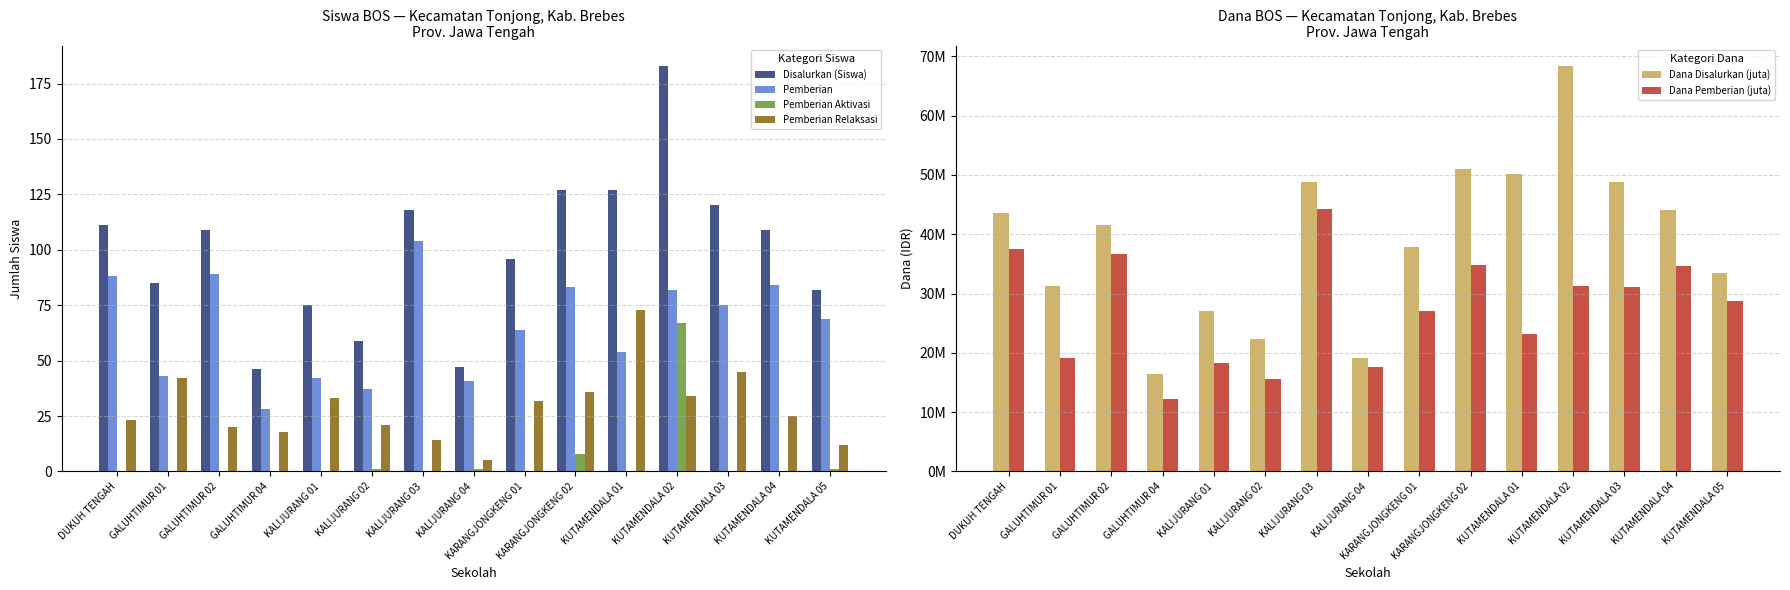

Which has a higher value, KALIJURANG 02 or KUTAMENDALA 02?

KUTAMENDALA 02